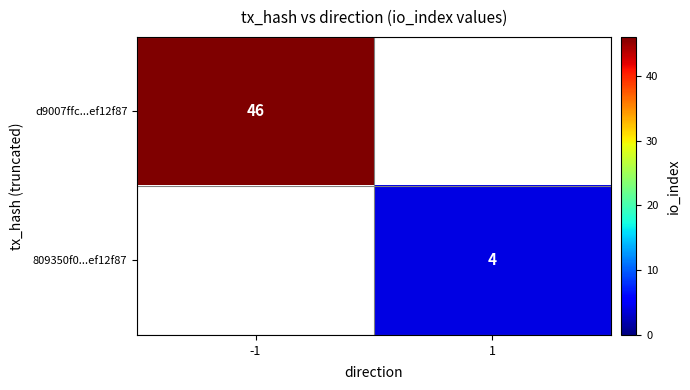

Which label corresponds to the smallest value in the chart?

1